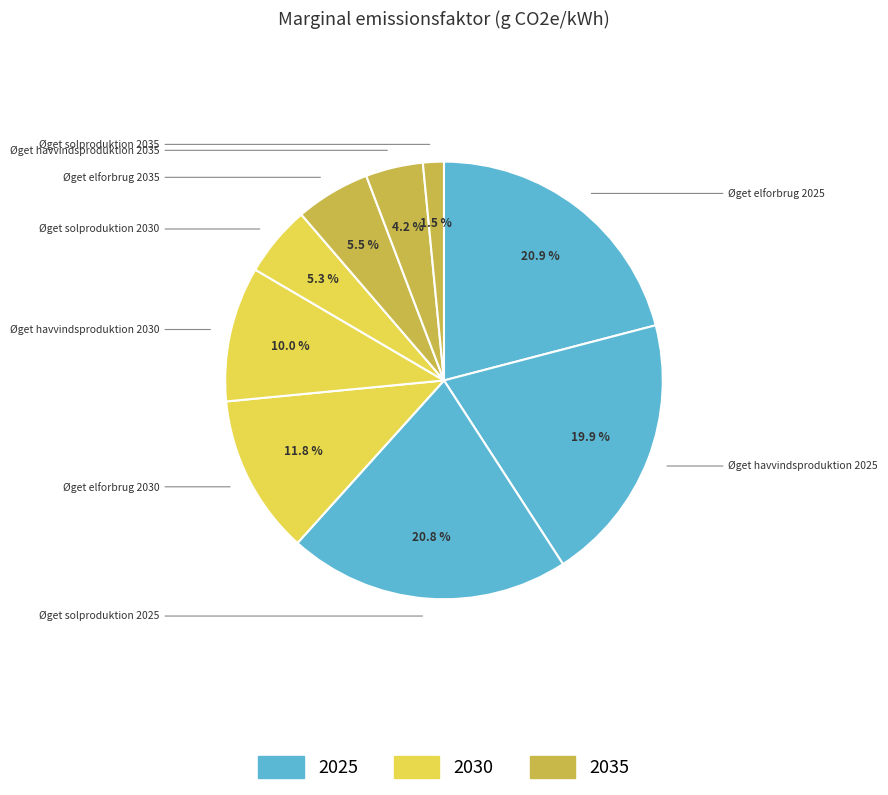

To the nearest percent, what portion does Øget solproduktion 2025 represent?

21%